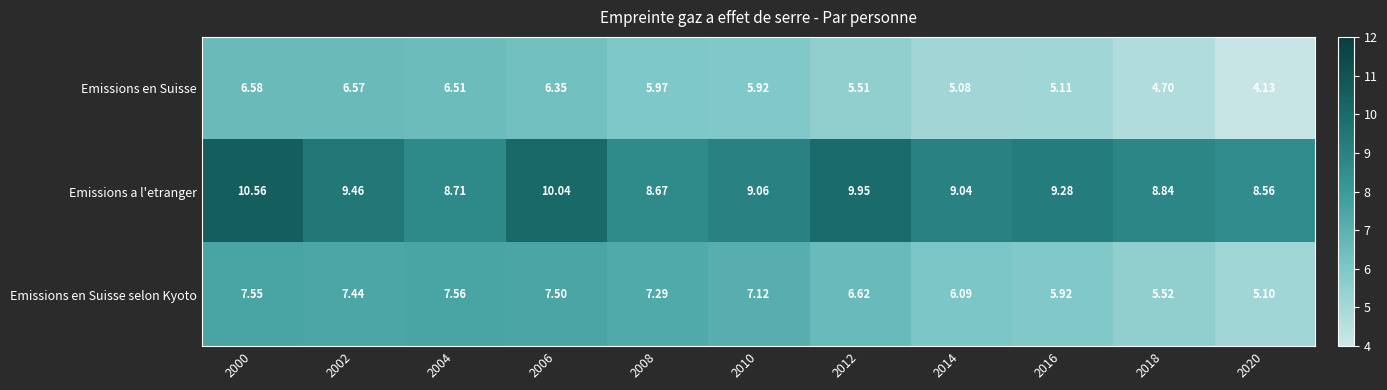

Between 2006 and 2010, which series saw the biggest shift?

Emissions a l'etranger